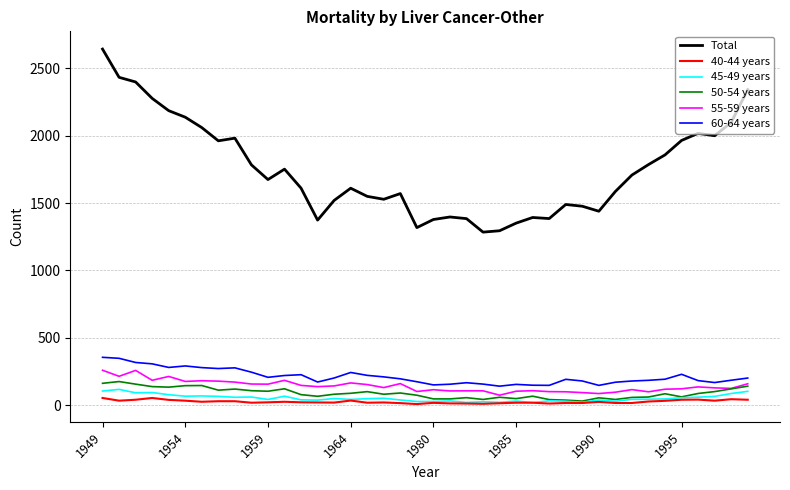

What is the sum of all 45-49 years values?

2111.5